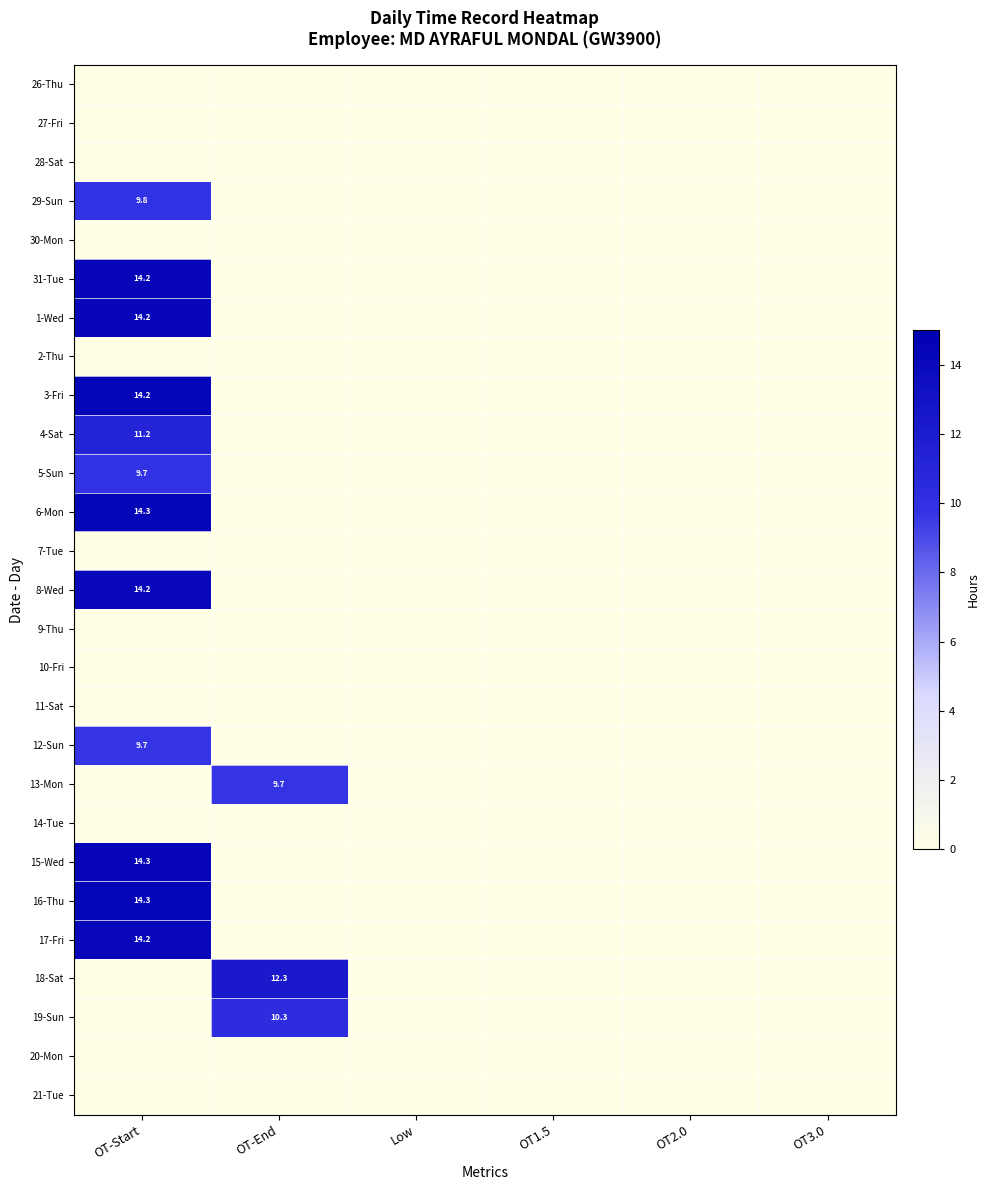

How many series are shown in this chart?

27